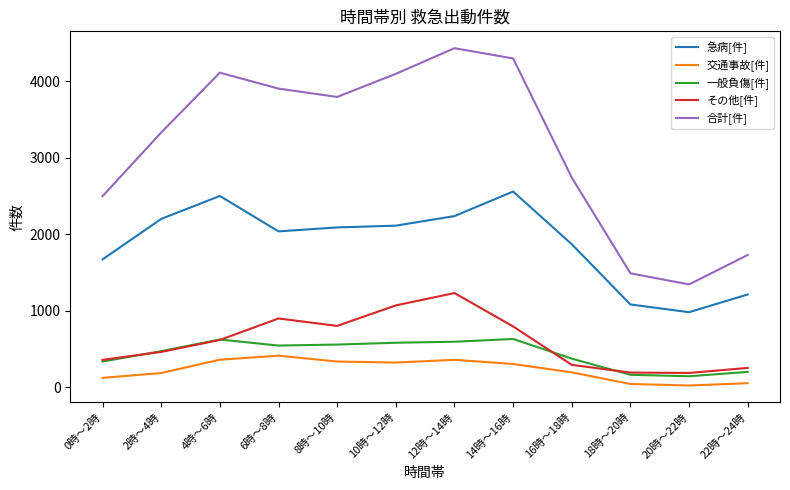

In 急病[件], how many points are higher than both neighbors (excluding endpoints)?

2